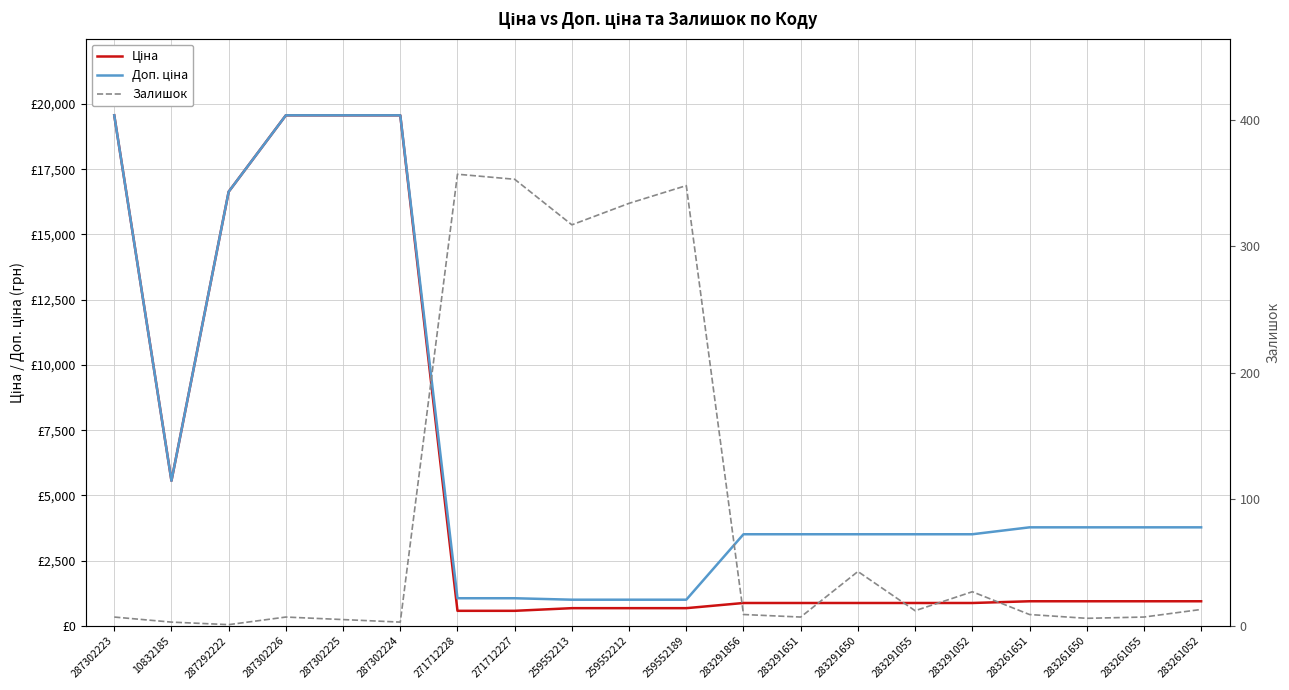

Which series has the largest total across all categories?

Доп. ціна